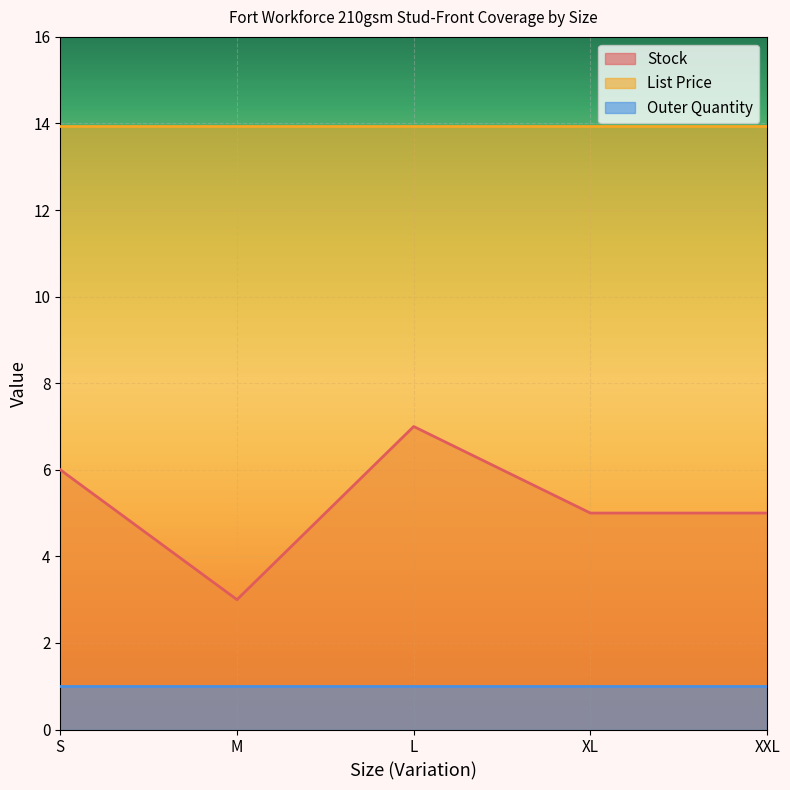

What is the difference between the highest and lowest values at M?

12.9